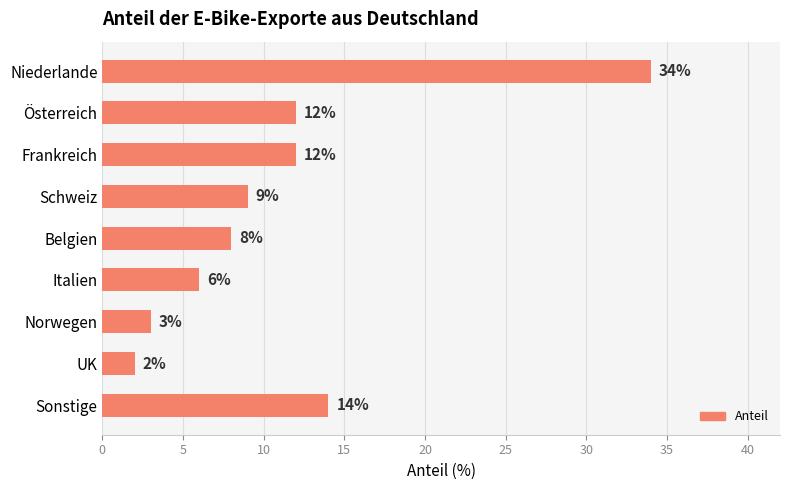

Where is the data nearest to the value 18?

Sonstige